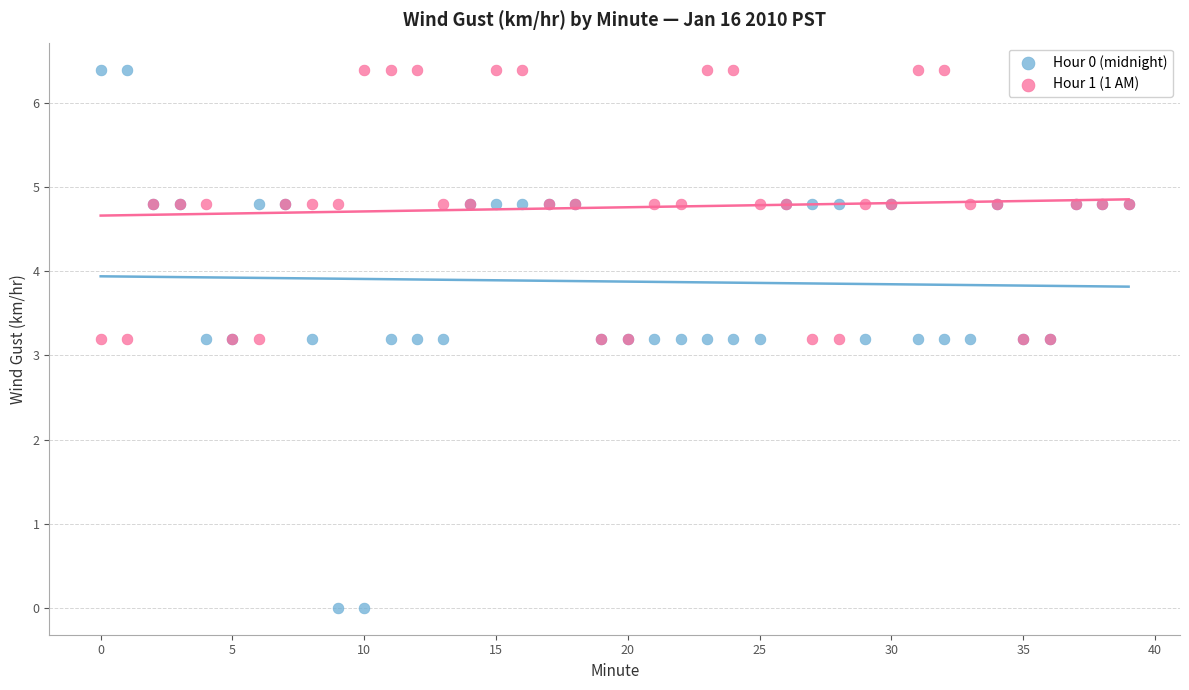

Which series has the widest spread of Y values?

Hour 0 (midnight)